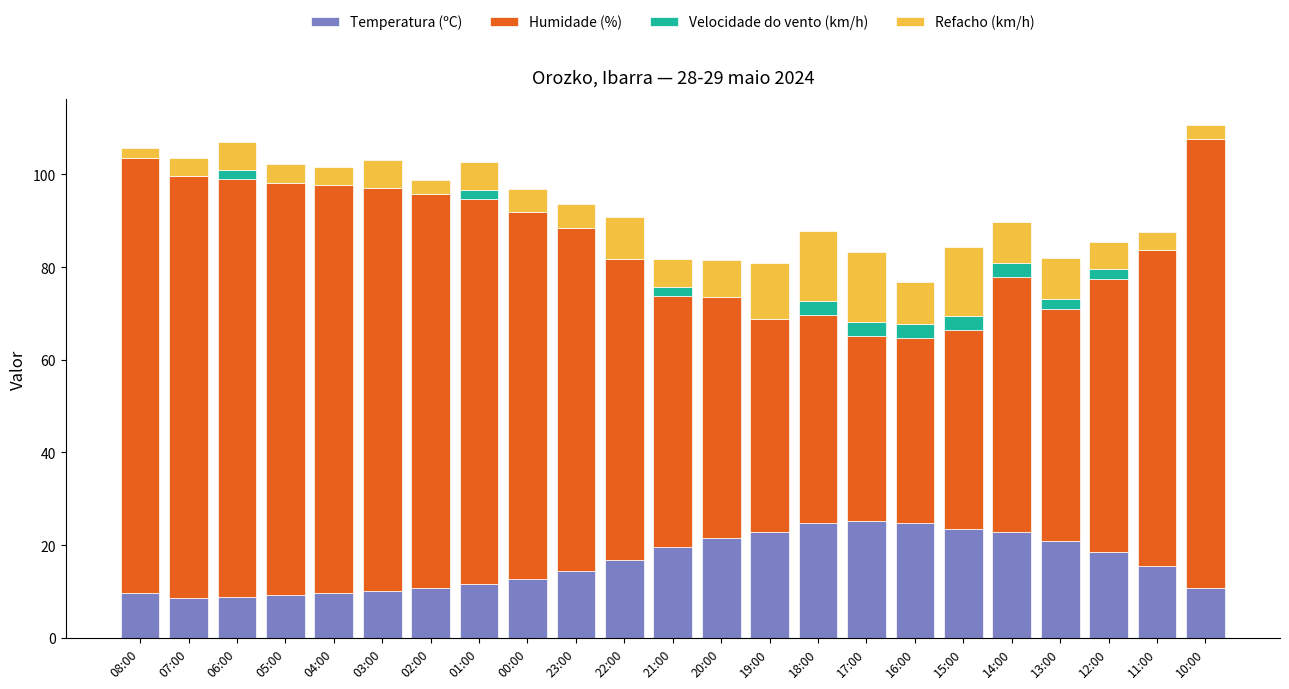

The Temperatura (ºC) series shows 12.8 at 00:00. True or false?

True